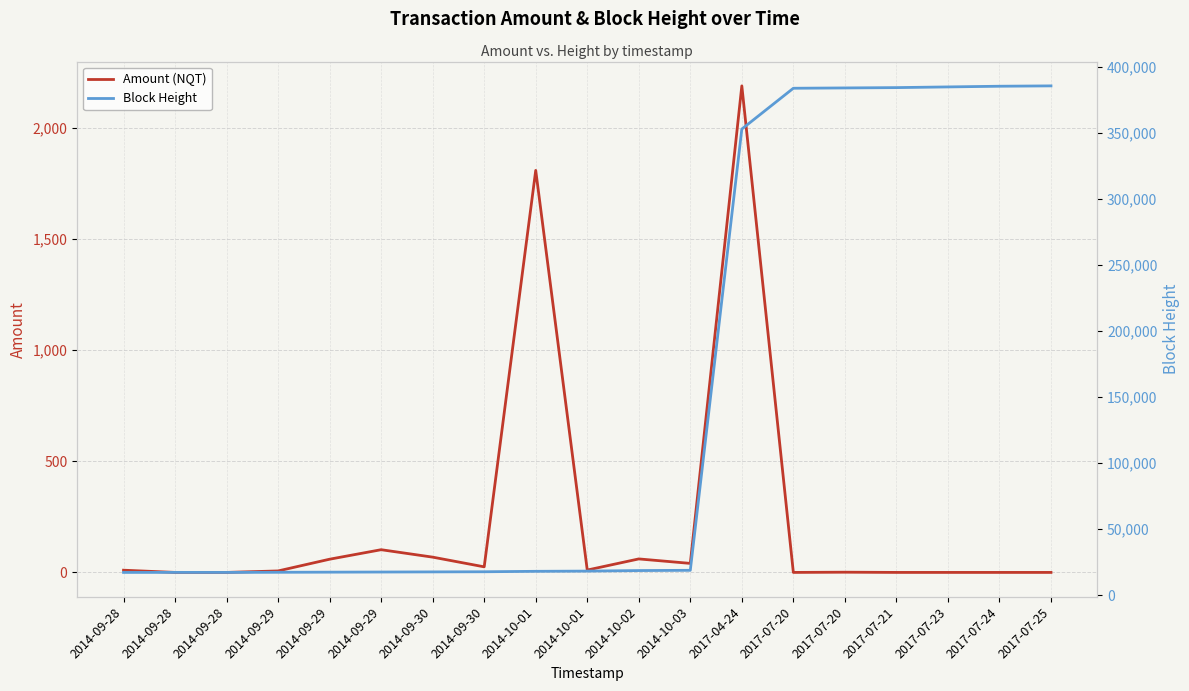

Between 2017-07-23 and 2014-09-30, which is larger?

2014-09-30